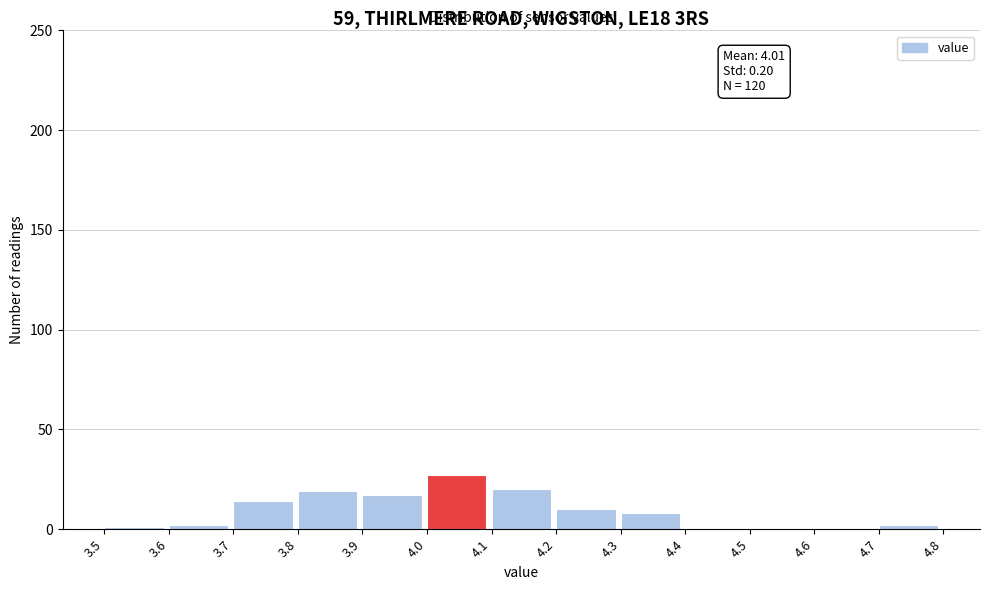

Which range on the x-axis has the tallest bar?

4.0 to 4.1